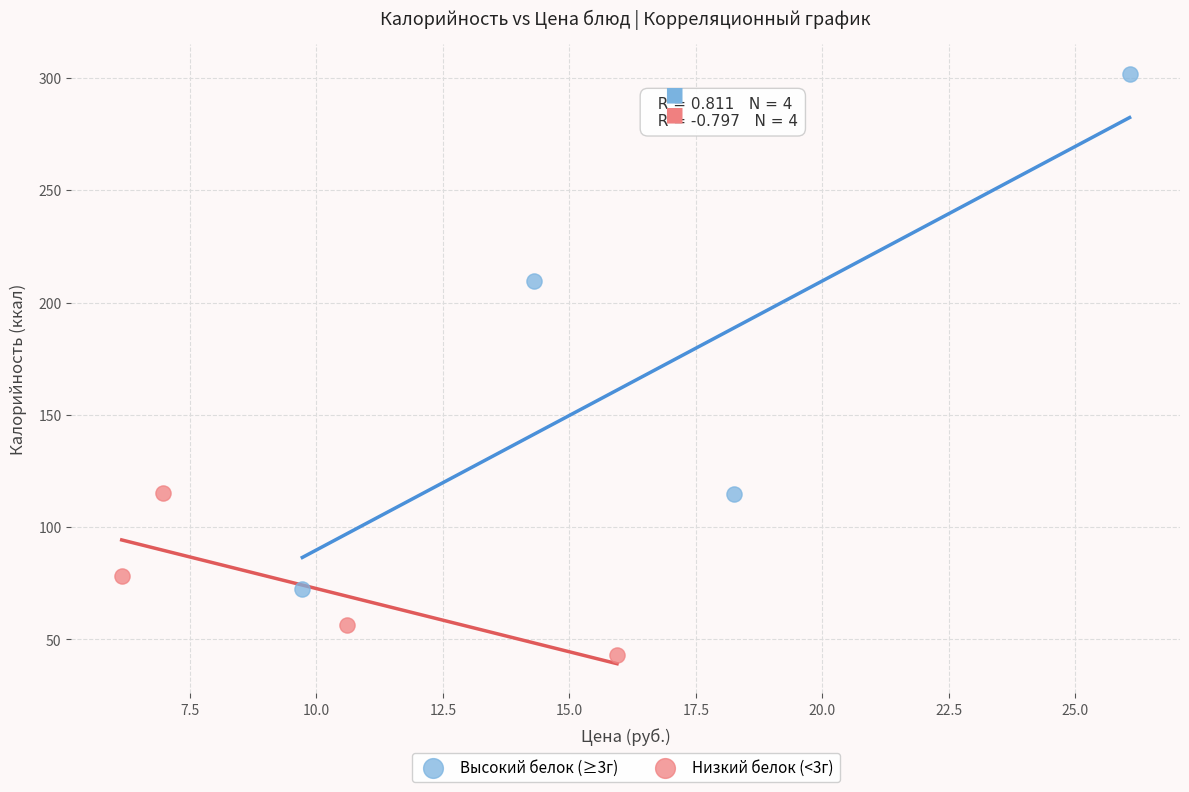

Which series reaches the maximum Y coordinate?

Высокий белок (≥3г)